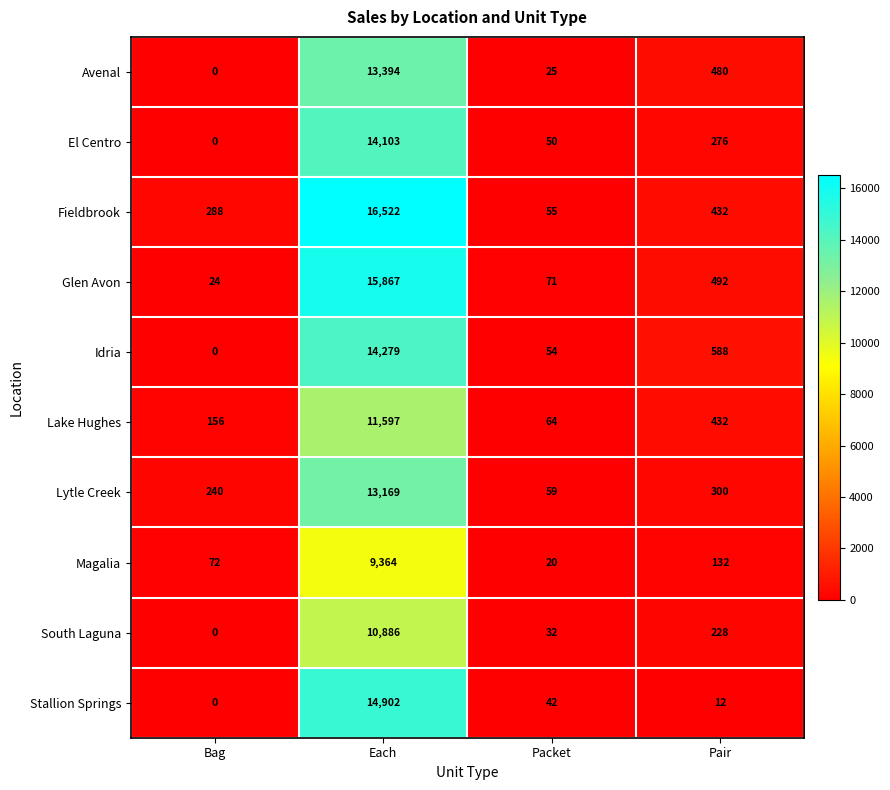

List the labels in order of South Laguna value, smallest first.

Bag, Packet, Pair, Each